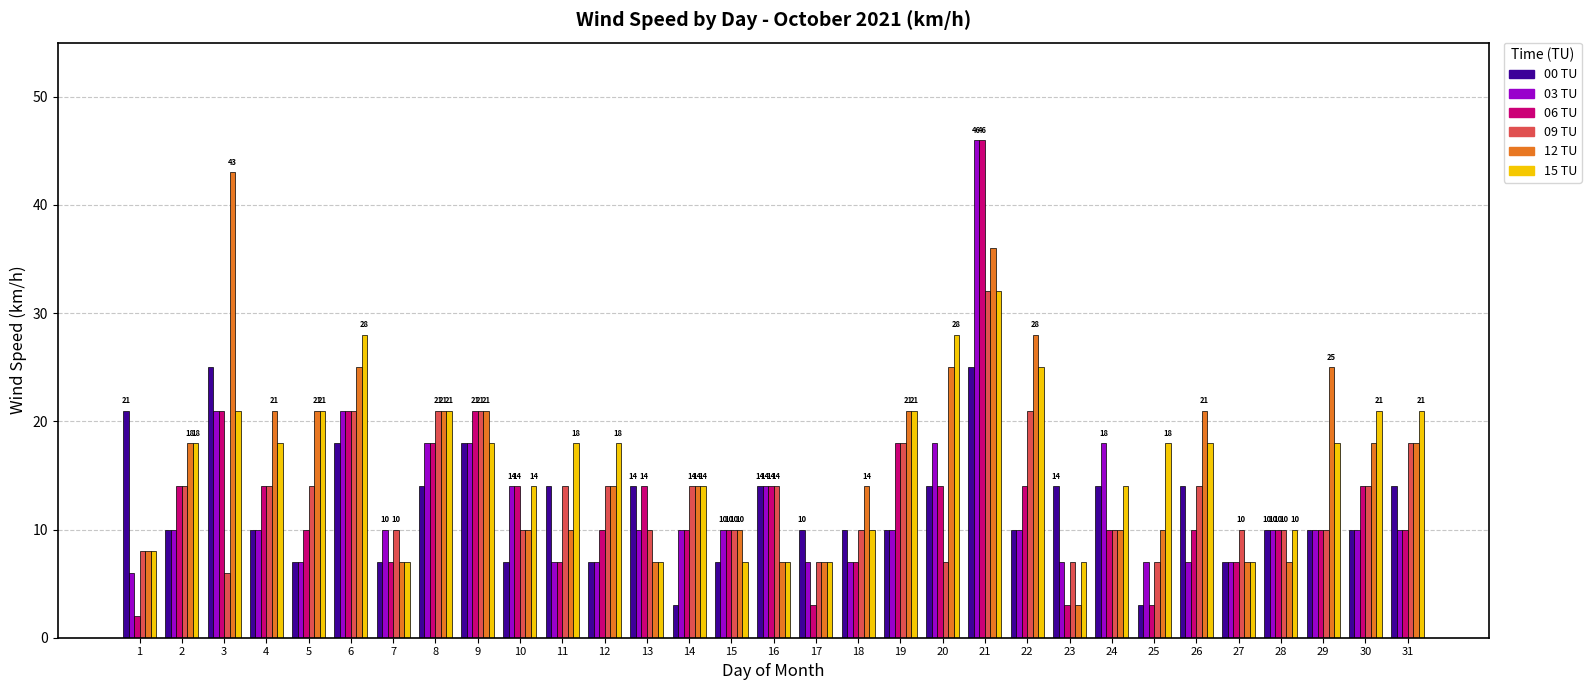

Count the number of data series in this chart.

6